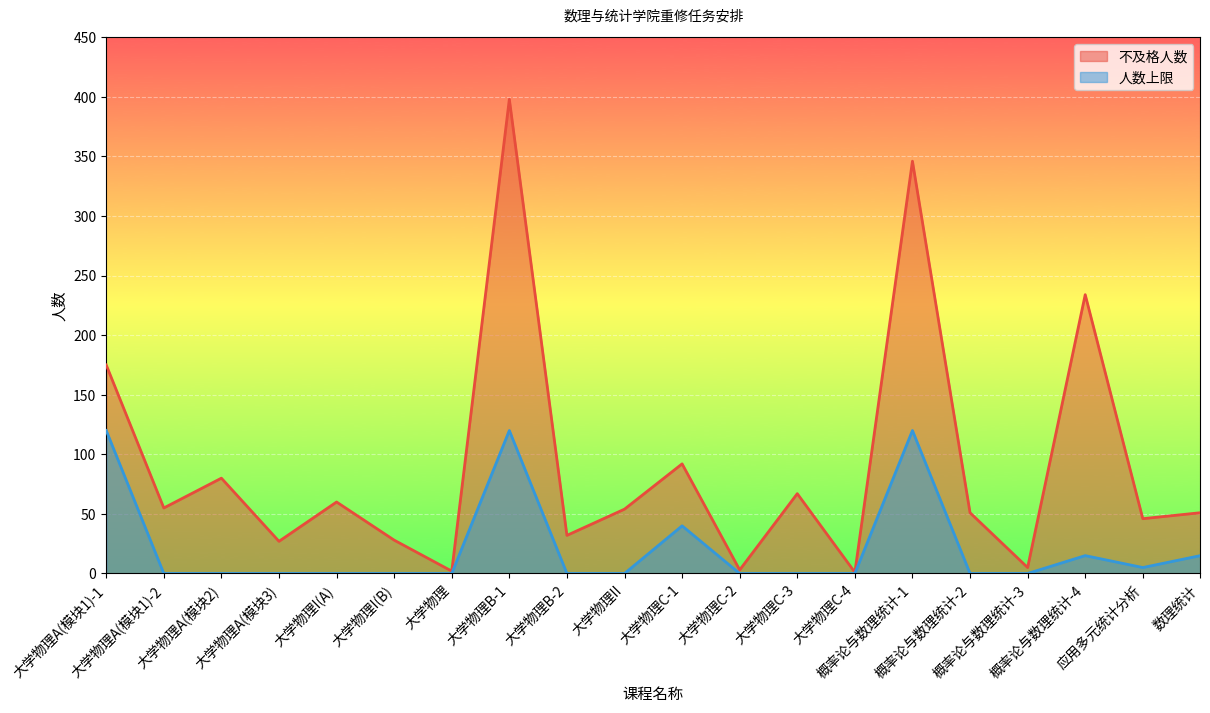

The 人数上限 series shows 1 at 应用多元统计分析. True or false?

False